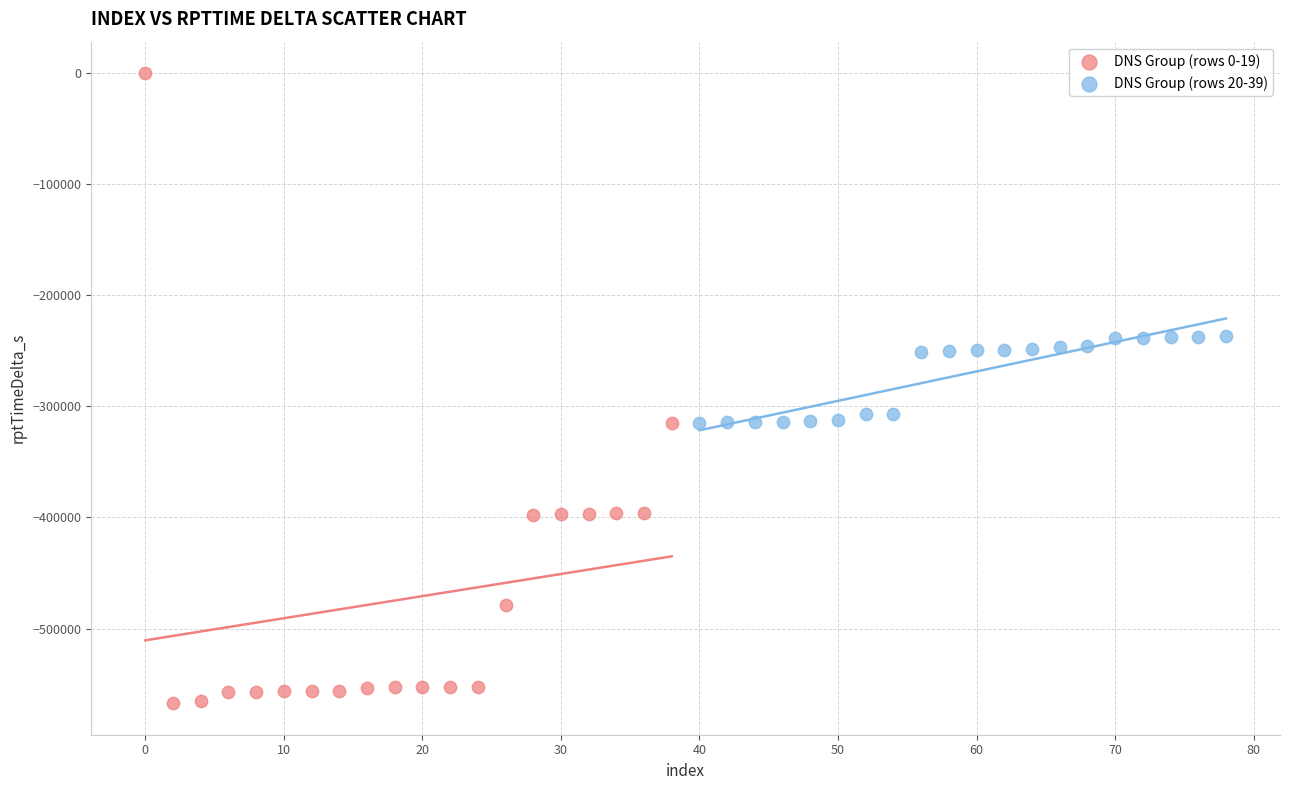

Which series reaches the maximum Y coordinate?

DNS Group (rows 0-19)